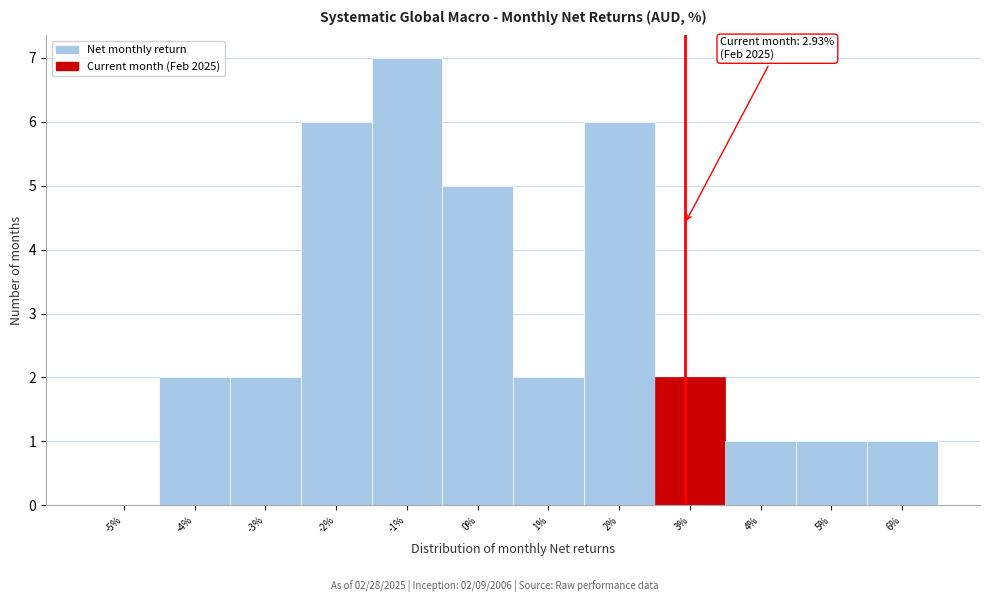

Over which range of the x-axis is the bar tallest?

-1.5 to -0.5